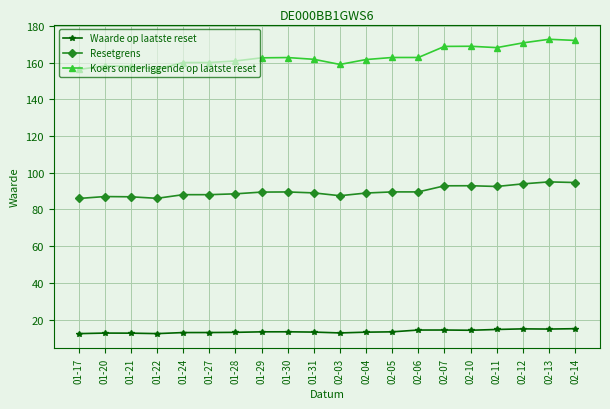

The Resetgrens series shows 86.0 at 01-17. True or false?

True